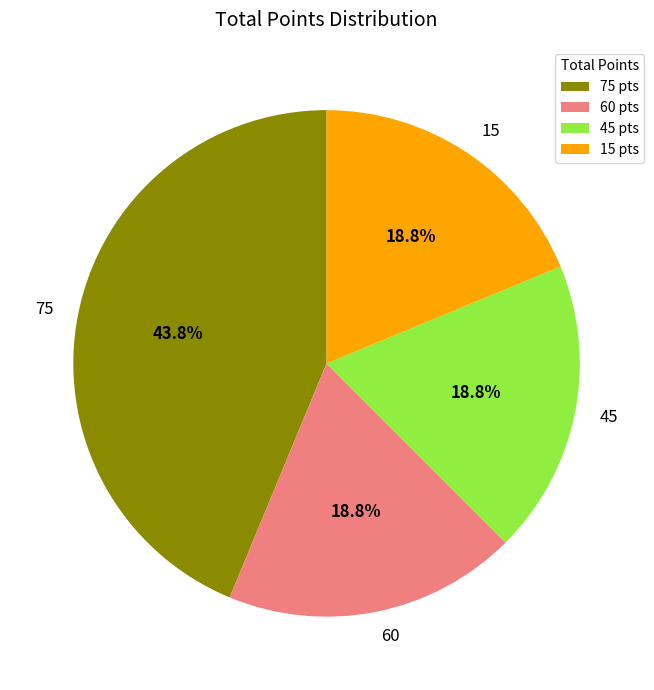

Approximately how many times larger is the value at 15 compared to 75?

0.4